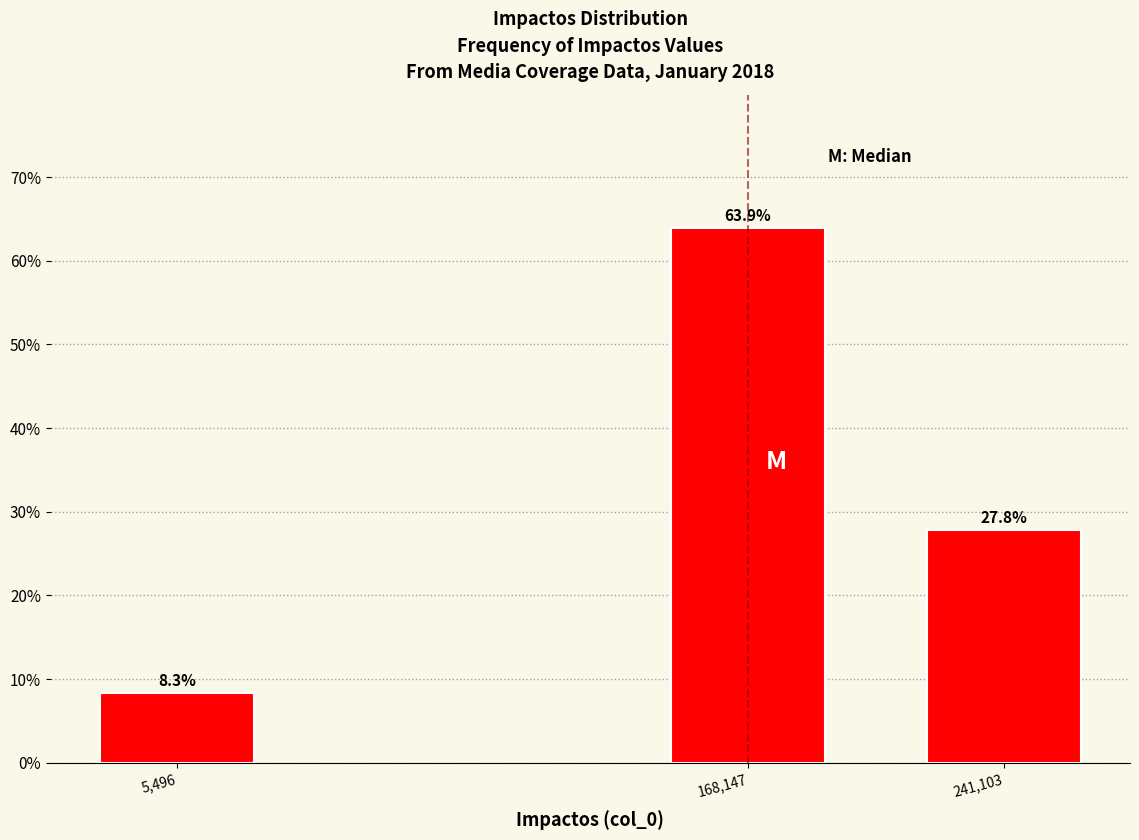

Reading left to right, extract all data points from this chart.

5,496=8.3	168,147=63.9	241,103=27.8